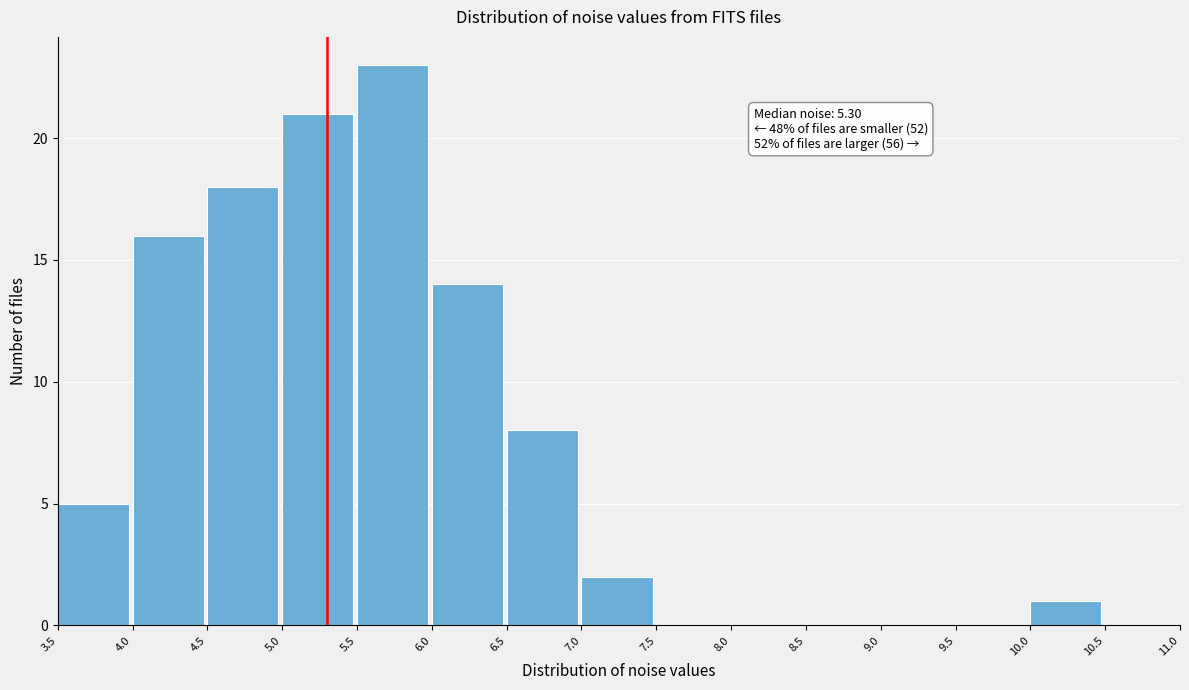

Over which range of the x-axis is the bar tallest?

5.5 to 6.0